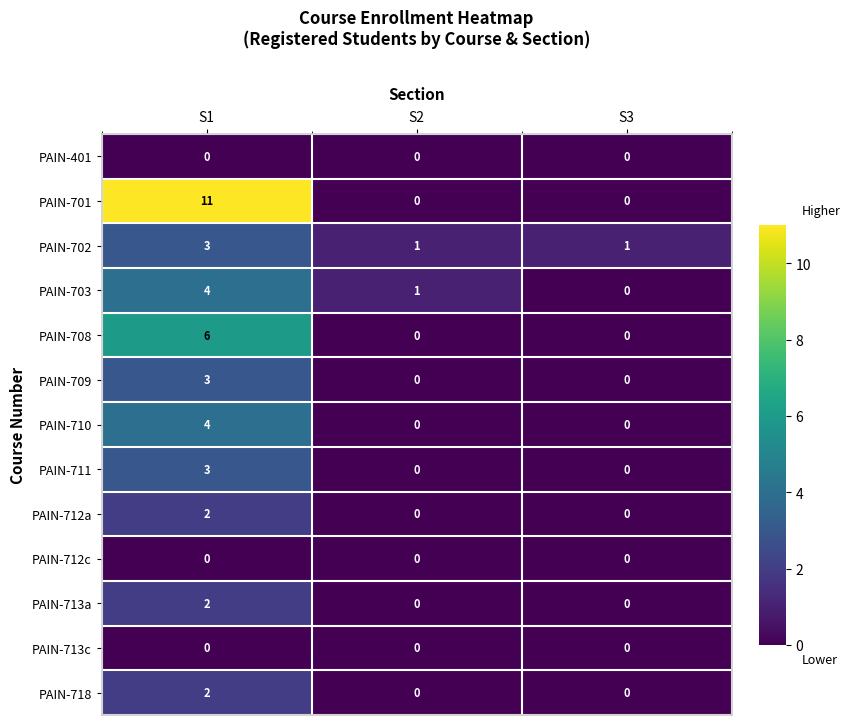

What is the difference between the highest and lowest values at S1?

11